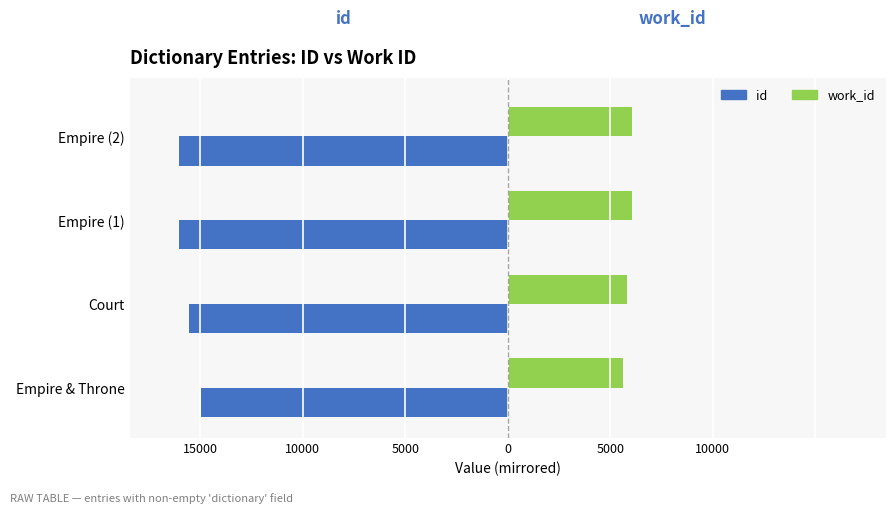

What are all the series names shown in the legend?

id, work_id